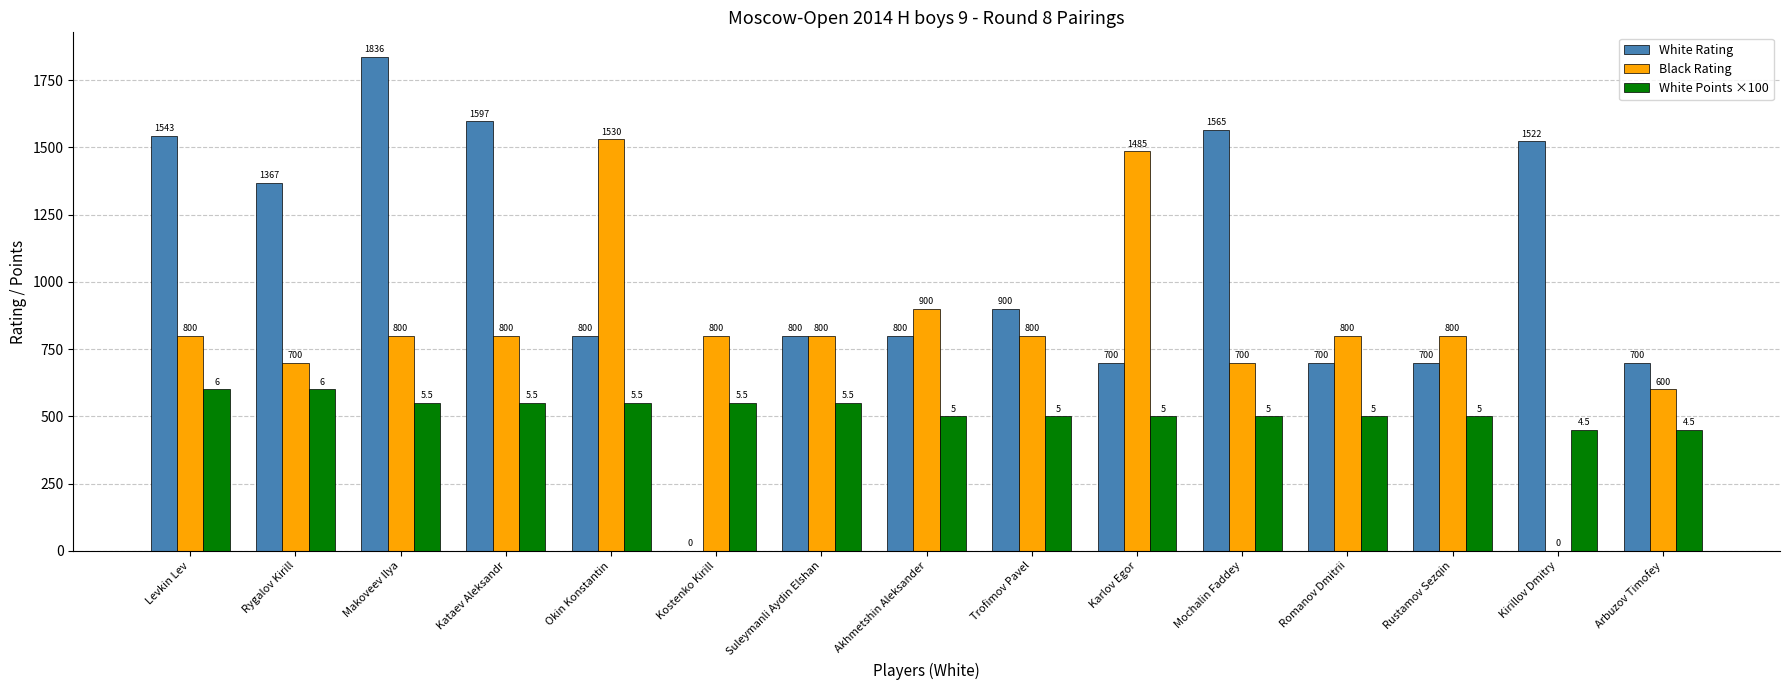

At which category is the sum across all series the highest?

Makoveev Ilya